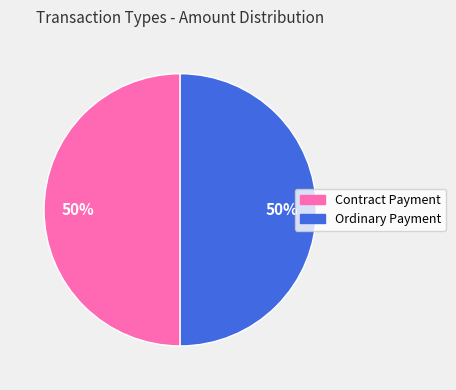

Is the sum of Contract Payment and Ordinary Payment greater than half?

Yes